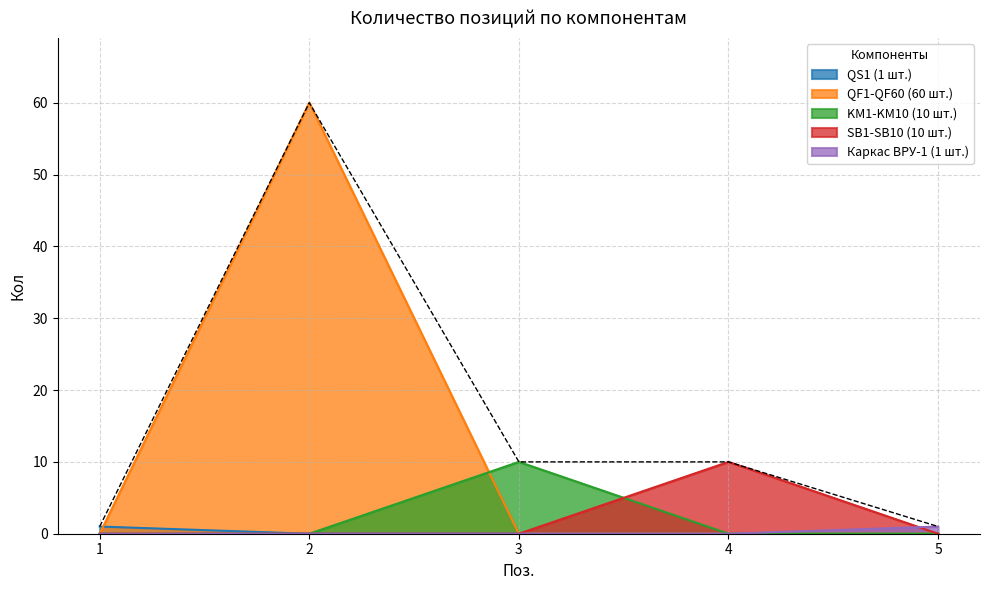

What is the sum of the values at 2 and 4?

70